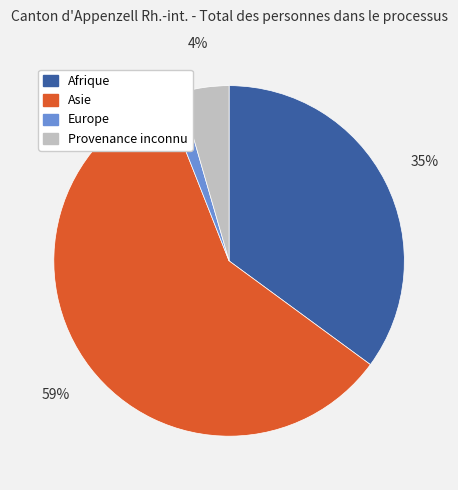

Is the sum of Asie and Afrique greater than half?

Yes